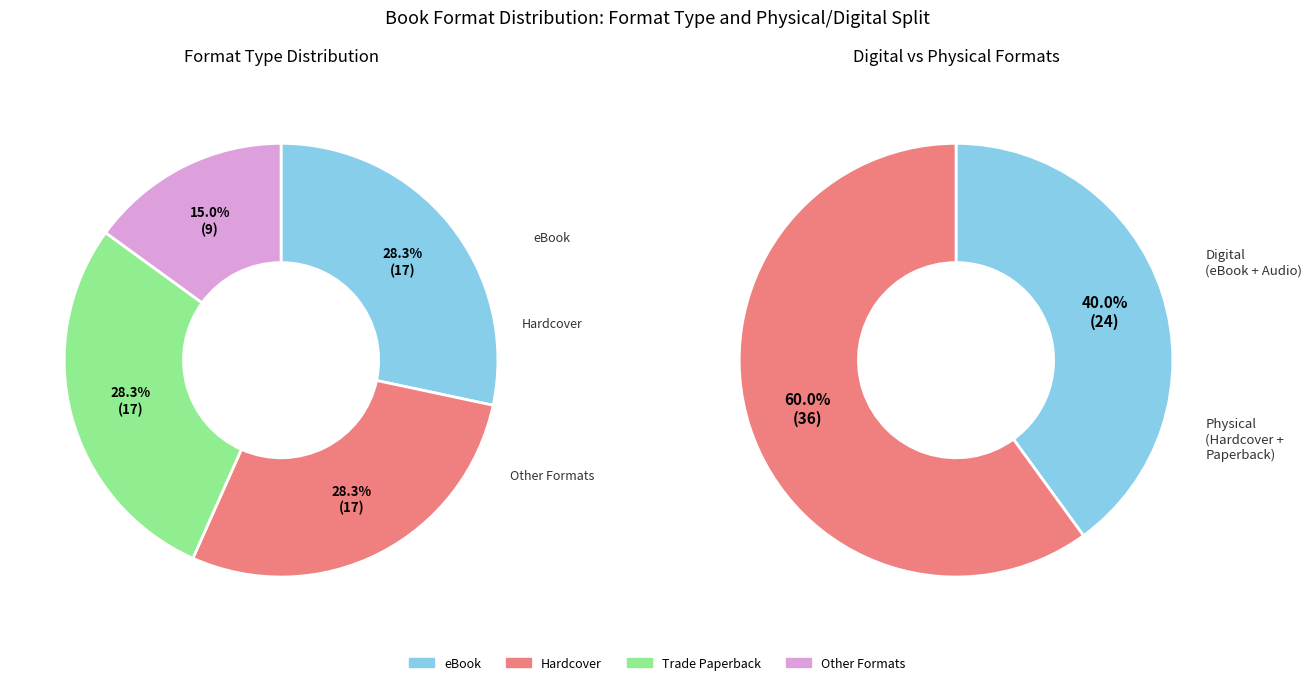

Does eBook account for over 50% of the chart?

No